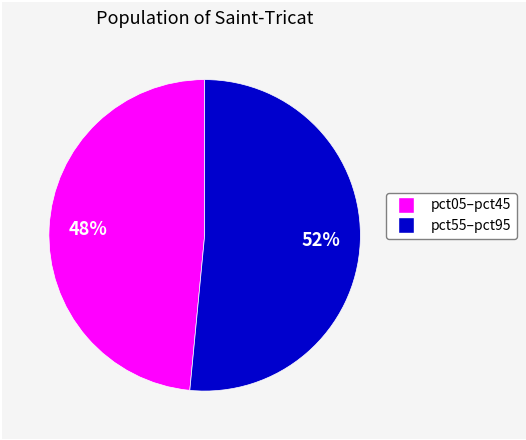

How many slices are in this pie chart?

2